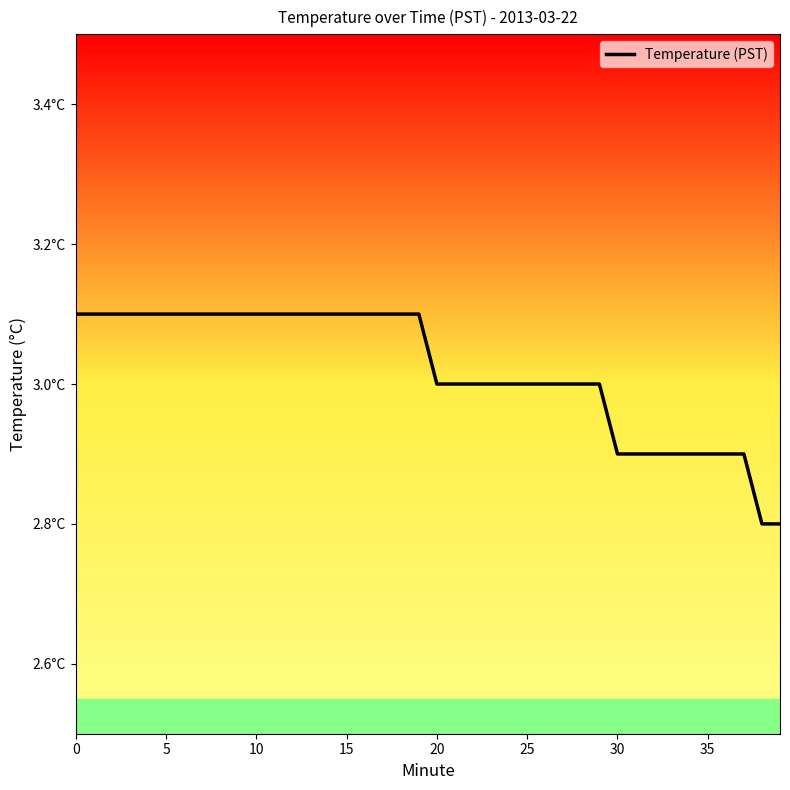

What is the value of the 22nd point from the left?

3.0